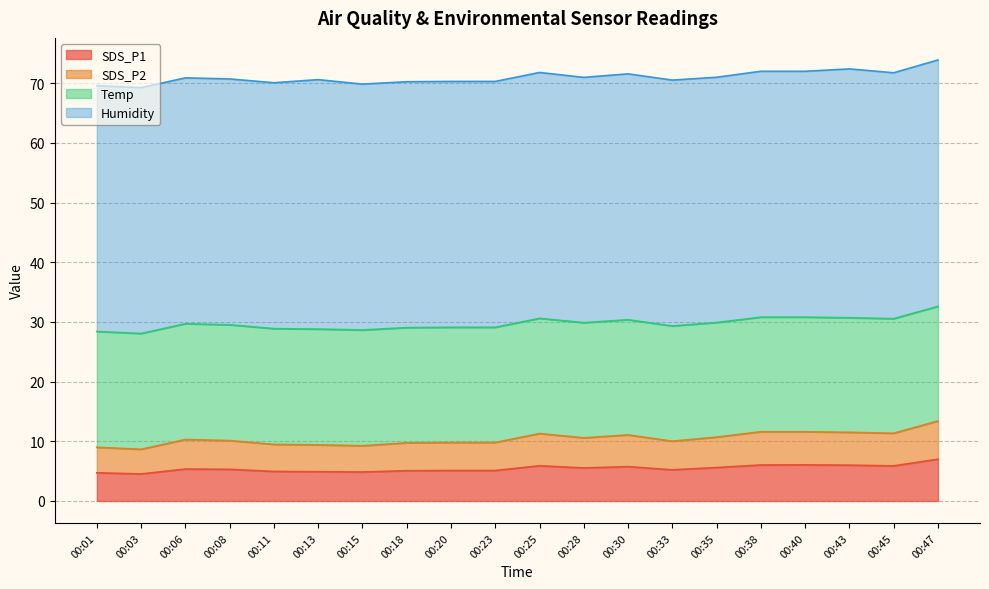

Which series has the widest spread of values?

SDS_P2